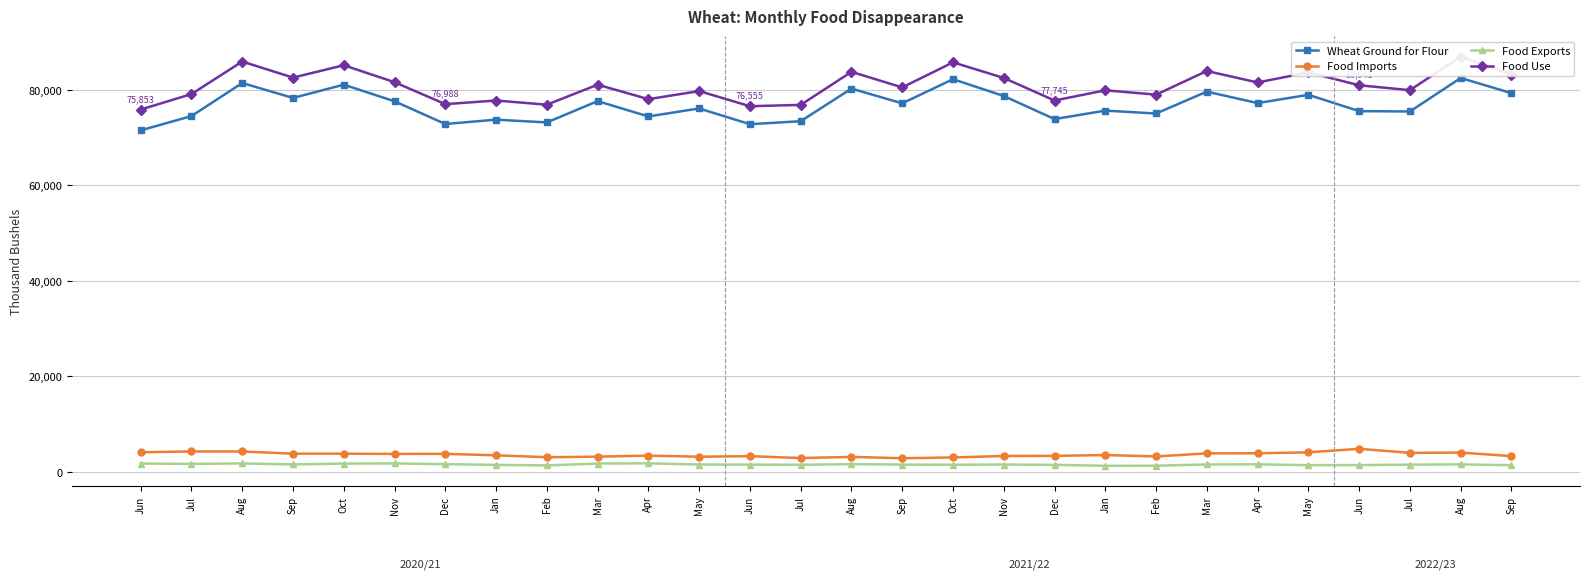

In Food Imports, how many points are higher than both neighbors (excluding endpoints)?

8